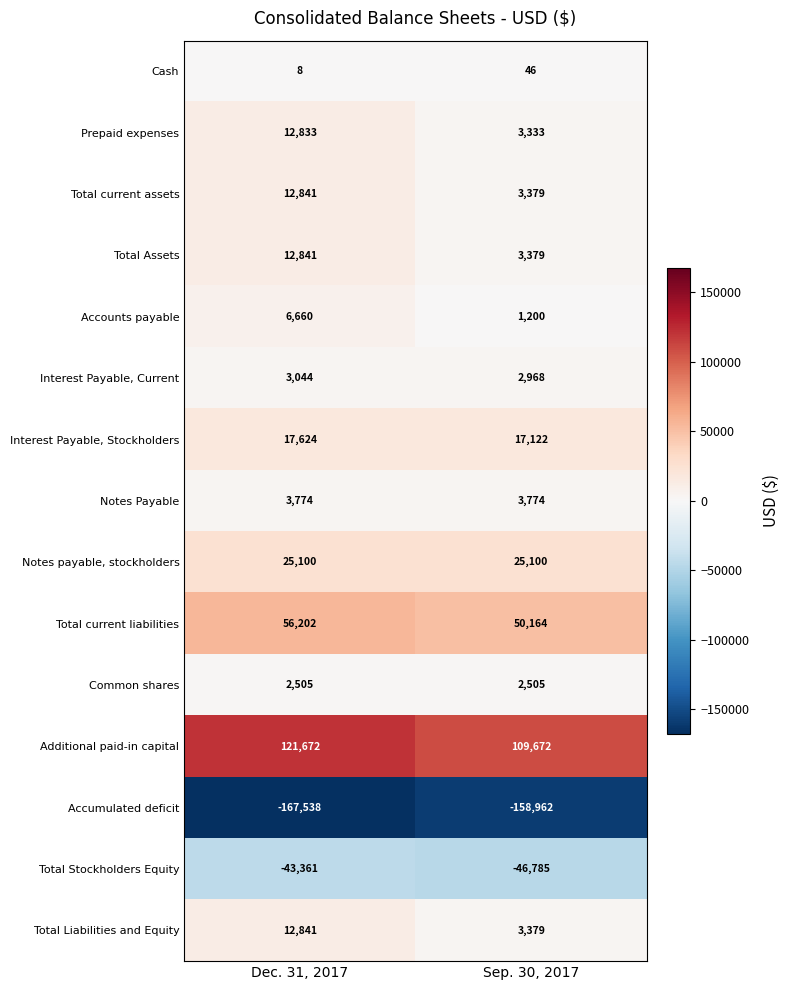

Reading left to right, list all the values displayed in this chart.

Cash: Dec. 31, 2017=8	Sep. 30, 2017=46
Prepaid expenses: Dec. 31, 2017=12833	Sep. 30, 2017=3333
Total current assets: Dec. 31, 2017=12841	Sep. 30, 2017=3379
Total Assets: Dec. 31, 2017=12841	Sep. 30, 2017=3379
Accounts payable: Dec. 31, 2017=6660	Sep. 30, 2017=1200
Interest Payable, Current: Dec. 31, 2017=3044	Sep. 30, 2017=2968
Interest Payable, Stockholders: Dec. 31, 2017=17624	Sep. 30, 2017=17122
Notes Payable: Dec. 31, 2017=3774	Sep. 30, 2017=3774
Notes payable, stockholders: Dec. 31, 2017=25100	Sep. 30, 2017=25100
Total current liabilities: Dec. 31, 2017=56202	Sep. 30, 2017=50164
Common shares: Dec. 31, 2017=2505	Sep. 30, 2017=2505
Additional paid-in capital: Dec. 31, 2017=121672	Sep. 30, 2017=109672
Accumulated deficit: Dec. 31, 2017=-167538	Sep. 30, 2017=-158962
Total Stockholders Equity: Dec. 31, 2017=-43361	Sep. 30, 2017=-46785
Total Liabilities and Equity: Dec. 31, 2017=12841	Sep. 30, 2017=3379